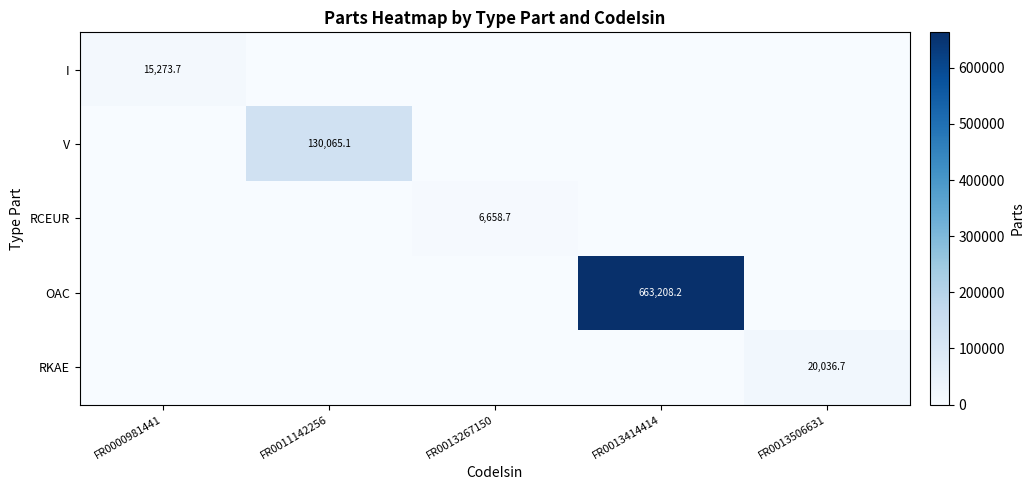

Is it true that RCEUR equals 6658.7 at FR0013267150?

True